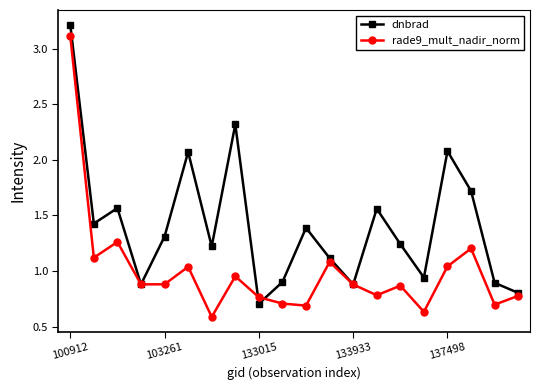

At how many categories does at least one series exceed 2?

4